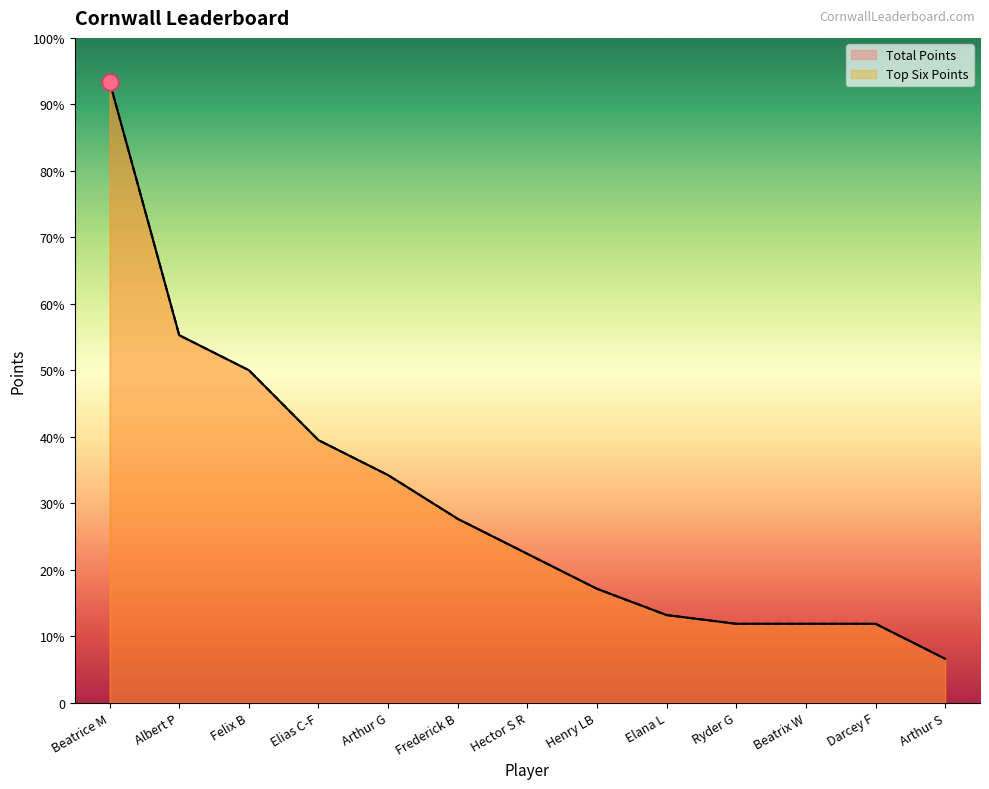

True or false: Top Six Points has a value of 390 at Arthur G.

False